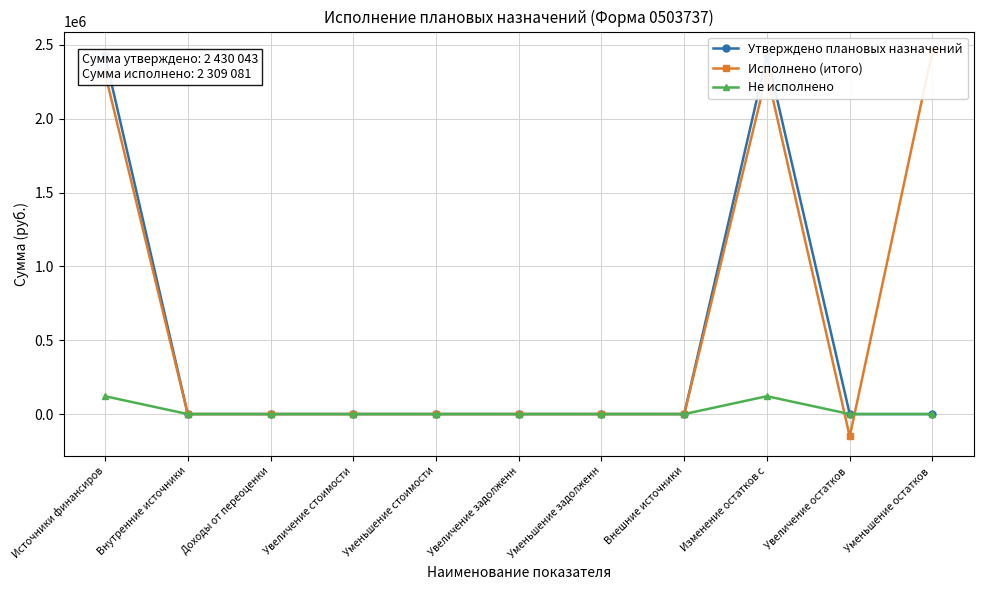

Between Увеличение задолженн and Уменьшение остатков , which is larger?

Увеличение задолженн